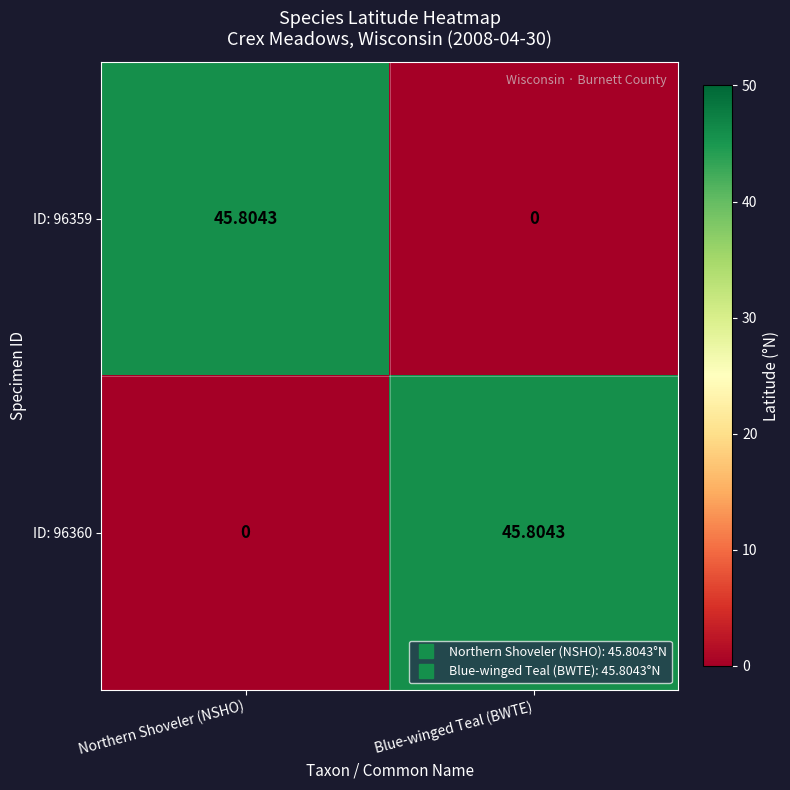

Is the value of ID: 96360 at Northern Shoveler (NSHO) greater than the value of ID: 96359 at Northern Shoveler (NSHO)?

No